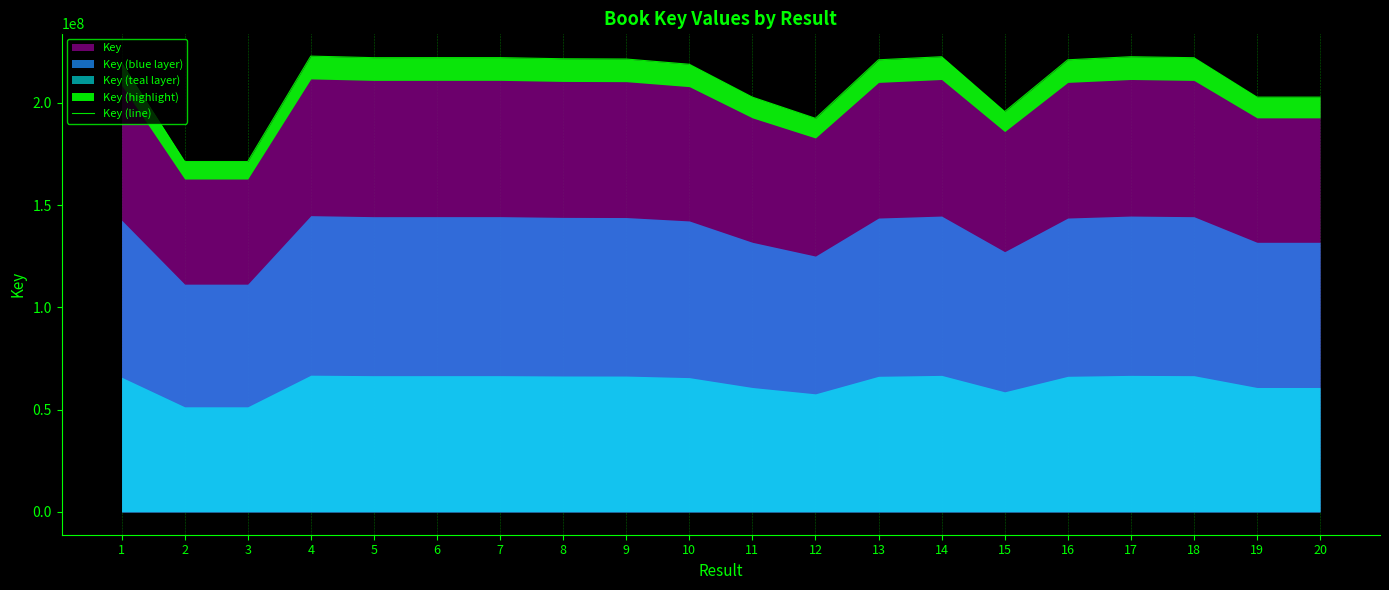

What is the ratio of the value at 15 to the value at 12?

1.0